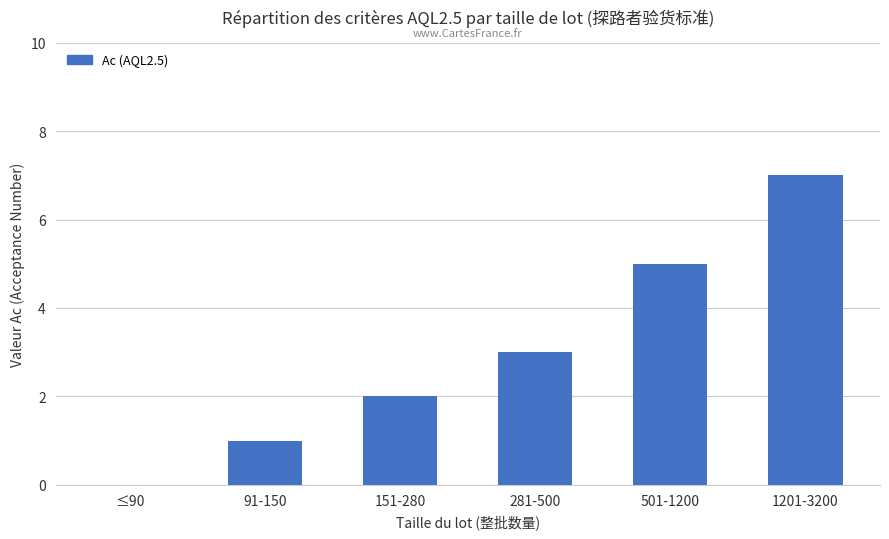

What is the approximate value at 501-1200?

5